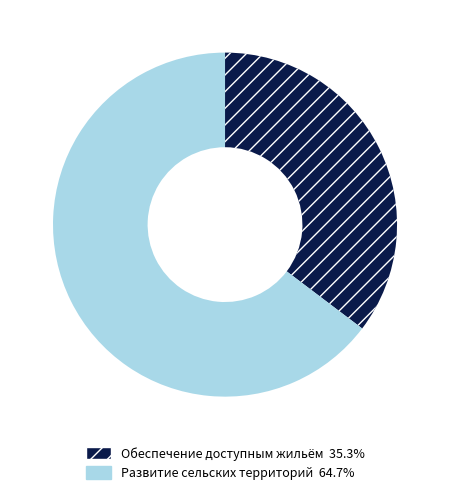

Which slice is the largest?

Развитие сельских территорий